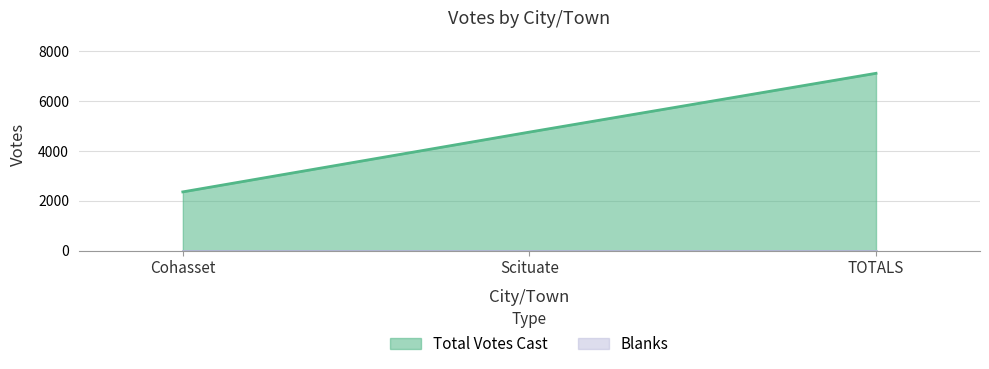

Rank the categories by value from lowest to highest.

Cohasset, Scituate, TOTALS